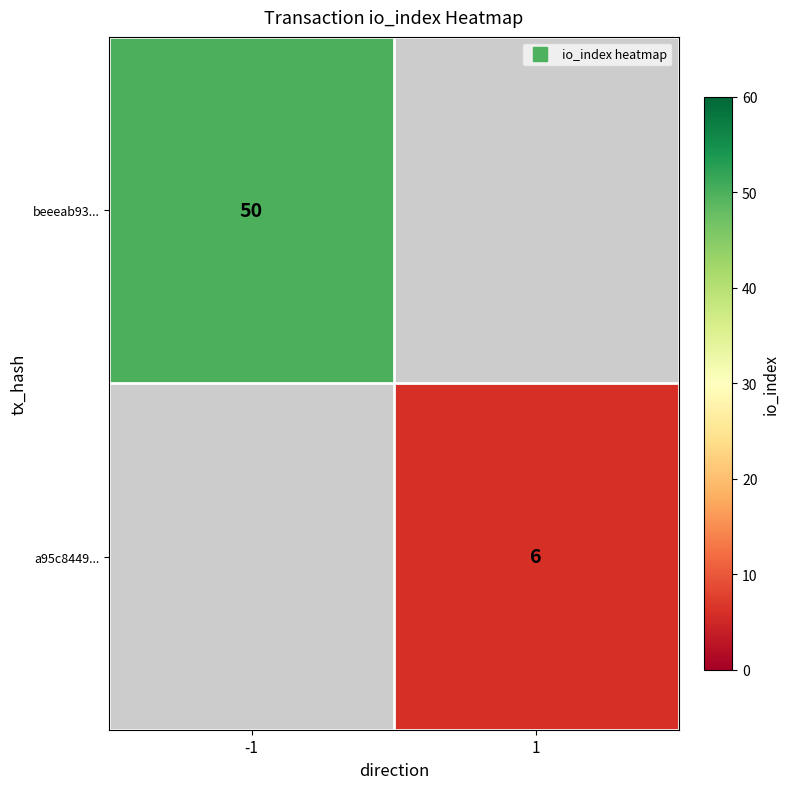

The value of a95c8449... at 1 is 9.6. True or false?

False